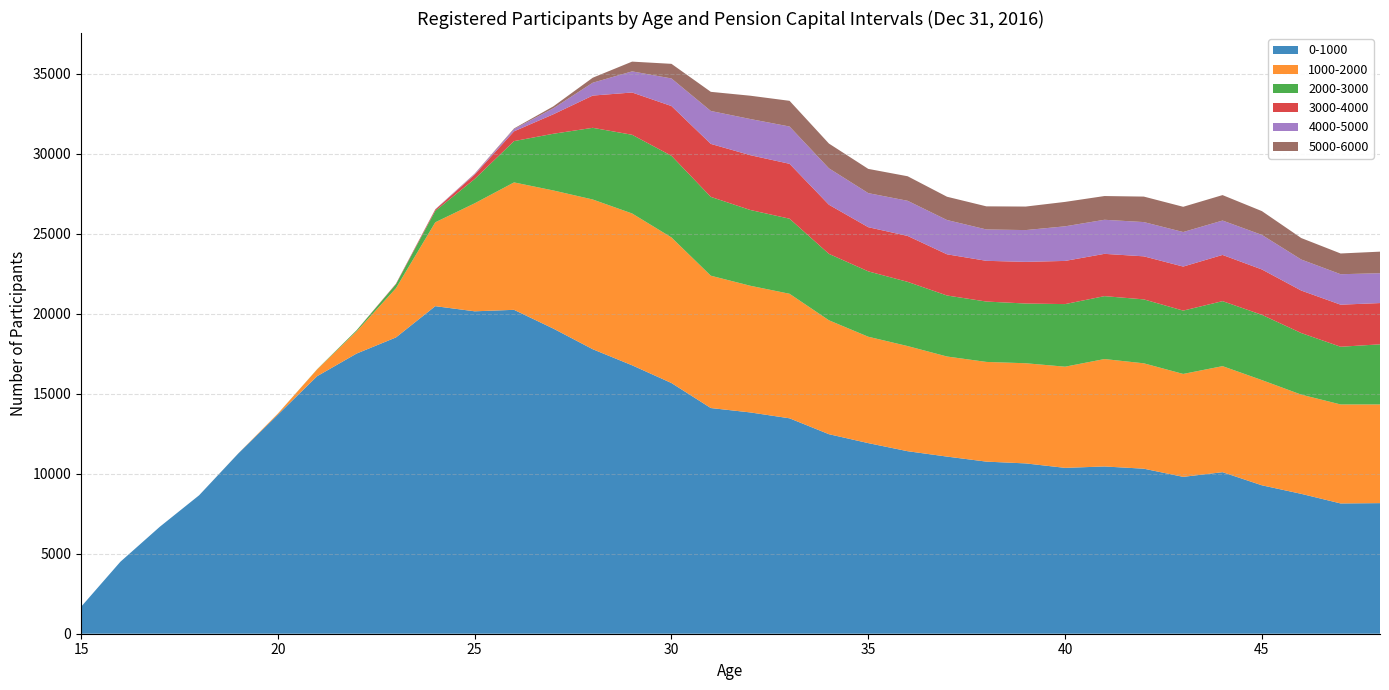

Reading right to left, transcribe all the data shown in this chart.

0-1000: 48=8160	47=8141	46=8740	45=9274	44=10094	43=9802	42=10312	41=10451	40=10364	39=10642	38=10754	37=11068	36=11405	35=11910	34=12468	33=13460	32=13829	31=14102	30=15665	29=16773	28=17777	27=19065	26=20239	25=20146	24=20468	23=18513	22=17505	21=16095	20=13686	19=11275	18=8650	17=6680	16=4497	15=1680
1000-2000: 48=6168	47=6185	46=6200	45=6574	44=6626	43=6431	42=6585	41=6712	40=6322	39=6259	38=6230	37=6254	36=6569	35=6647	34=7118	33=7782	32=7915	31=8269	30=9097	29=9487	28=9356	27=8632	26=7962	25=6748	24=5241	23=3074	22=1382	21=425	20=68	19=6	18=1	17=0	16=0	15=0
2000-3000: 48=3756	47=3605	46=3848	45=4078	44=4062	43=3957	42=3995	41=3931	40=3911	39=3732	38=3772	37=3812	36=4012	35=4085	34=4149	33=4691	32=4735	31=4925	30=5102	29=4917	28=4479	27=3544	26=2580	25=1518	24=712	23=250	22=70	21=12	20=1	19=0	18=0	17=0	16=0	15=0
3000-4000: 48=2578	47=2629	46=2655	45=2835	44=2887	43=2752	42=2689	41=2643	40=2698	39=2603	38=2545	37=2574	36=2869	35=2760	34=3071	33=3430	32=3425	31=3311	30=3108	29=2642	28=2015	27=1218	26=611	25=274	24=84	23=29	22=6	21=0	20=0	19=0	18=0	17=0	16=0	15=0
4000-5000: 48=1864	47=1904	46=1939	45=2159	44=2149	43=2158	42=2141	41=2129	40=2162	39=1986	38=1960	37=2142	36=2197	35=2129	34=2275	33=2330	32=2259	31=2057	30=1724	29=1320	28=803	27=375	26=141	25=47	24=12	23=3	22=0	21=0	20=0	19=0	18=0	17=0	16=0	15=0
5000-6000: 48=1348	47=1296	46=1342	45=1487	44=1590	43=1577	42=1593	41=1483	40=1526	39=1470	38=1444	37=1455	36=1533	35=1514	34=1548	33=1606	32=1456	31=1196	30=914	29=609	28=313	27=120	26=39	25=18	24=7	23=0	22=0	21=0	20=0	19=0	18=0	17=0	16=0	15=0